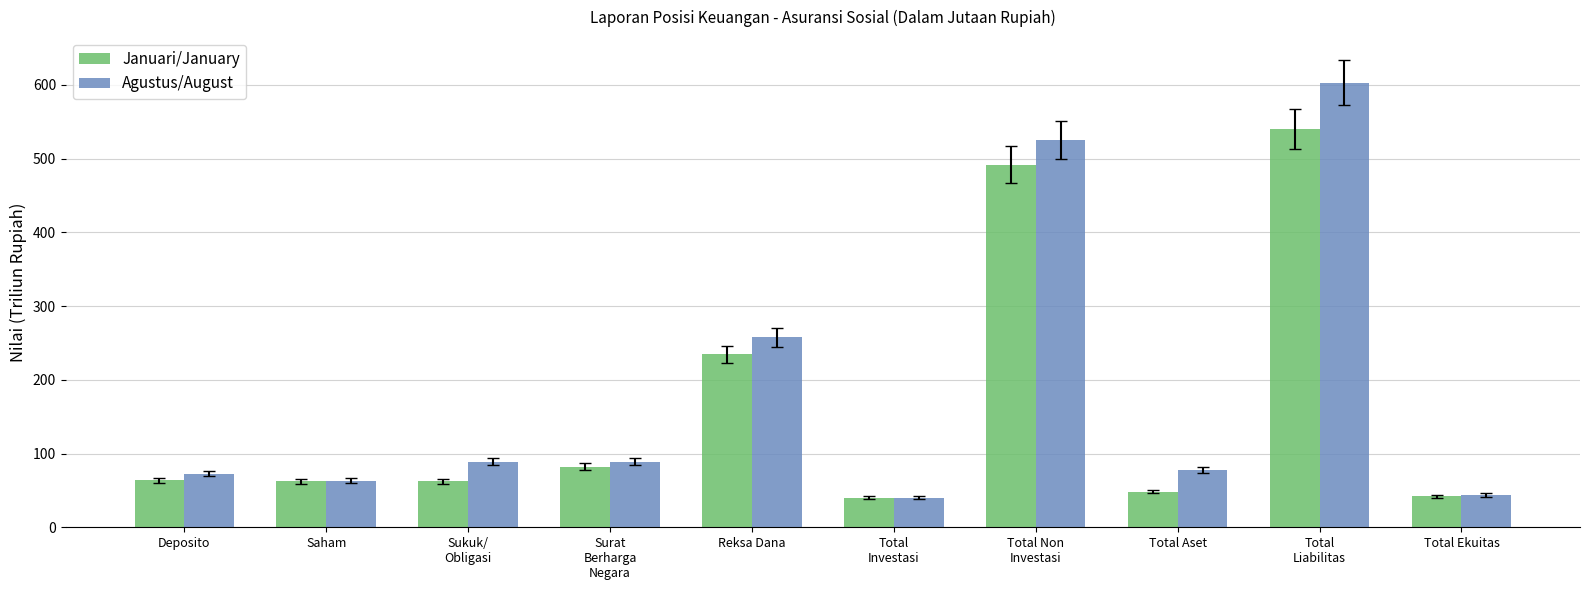

Which series has the largest range (max minus min)?

Agustus/August